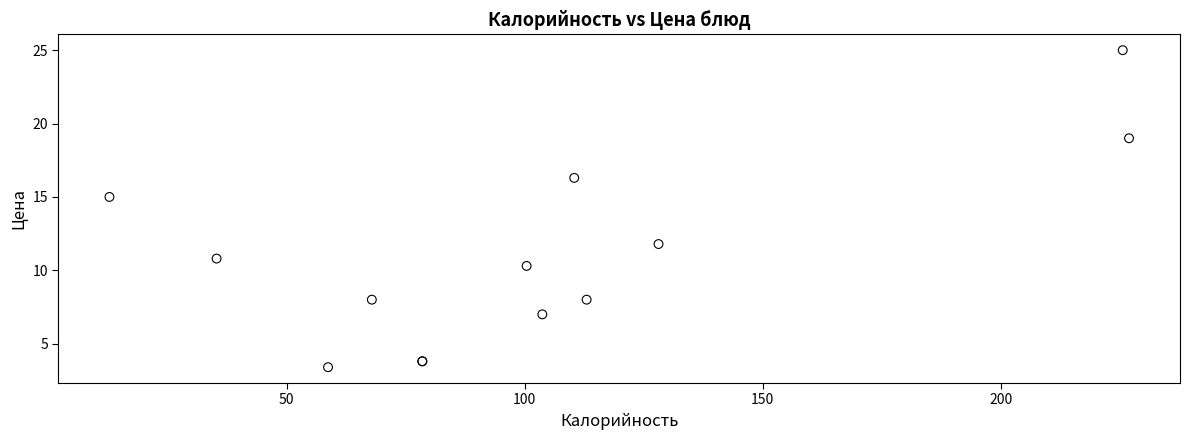

What Y value in the scatter plot is closest to 14?

15.0